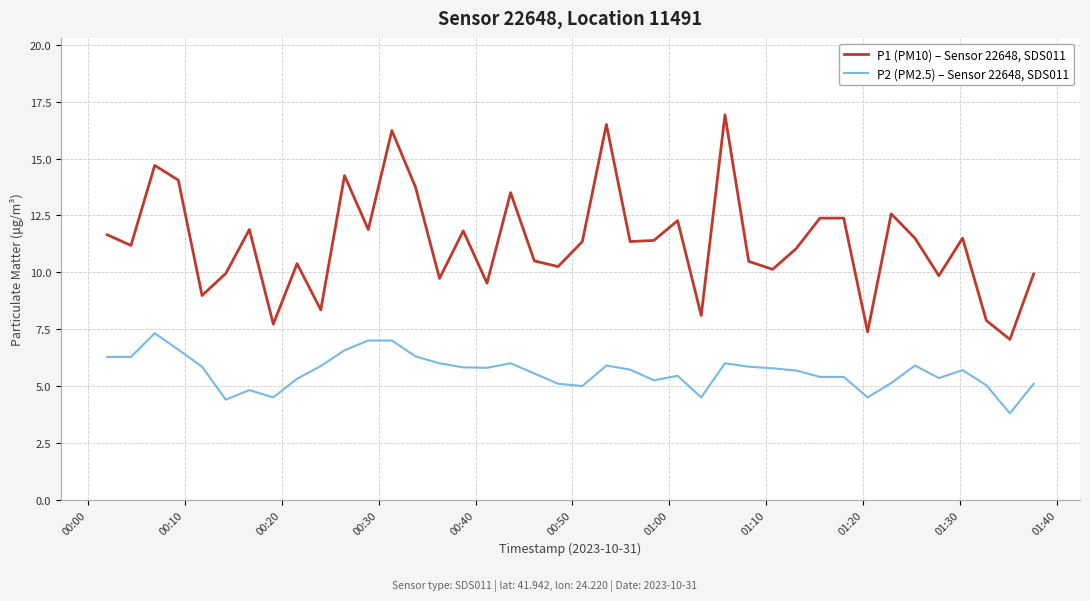

True or false: P1 (PM10) – Sensor 22648, SDS011 and P2 (PM2.5) – Sensor 22648, SDS011 intersect in this chart.

False